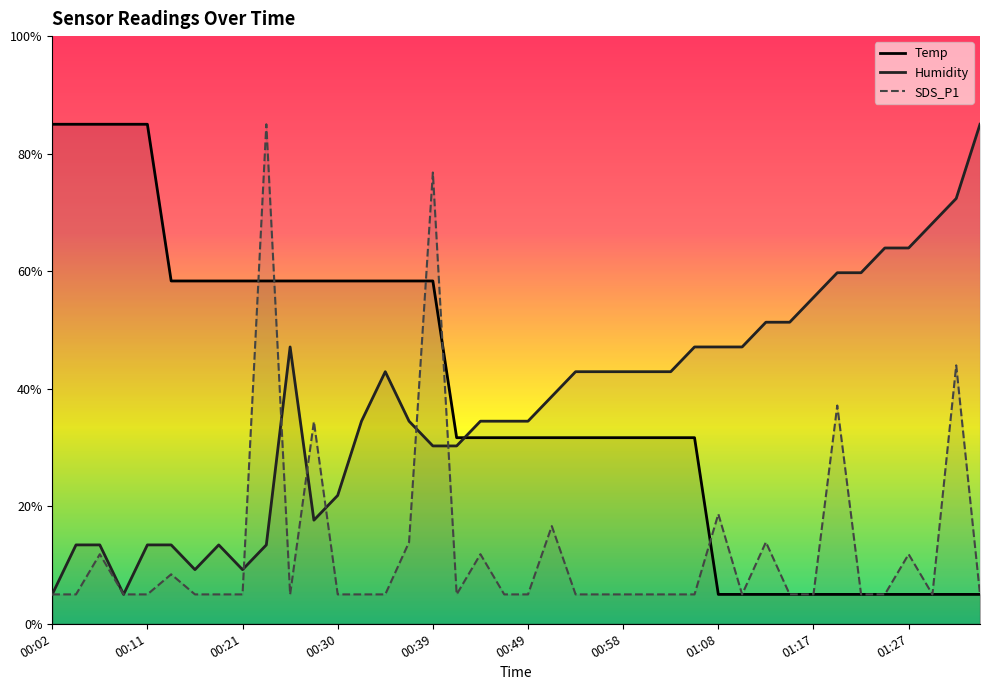

What is the average value of the Temp series?

38.3